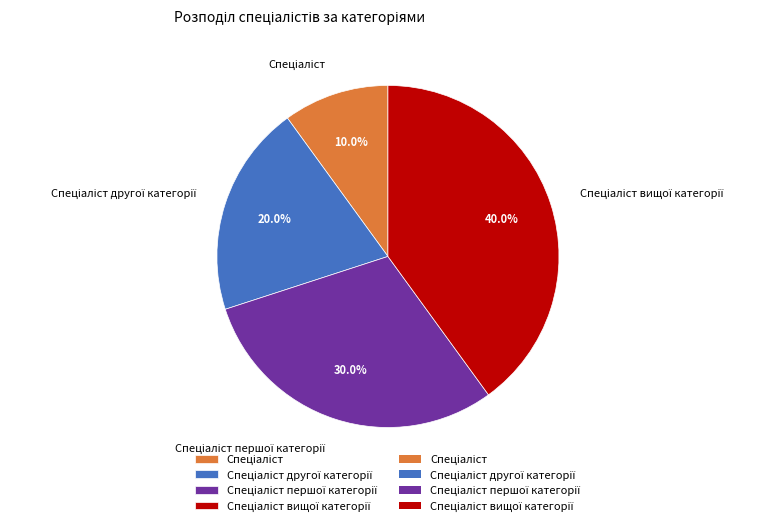

Does any single category account for the majority?

No